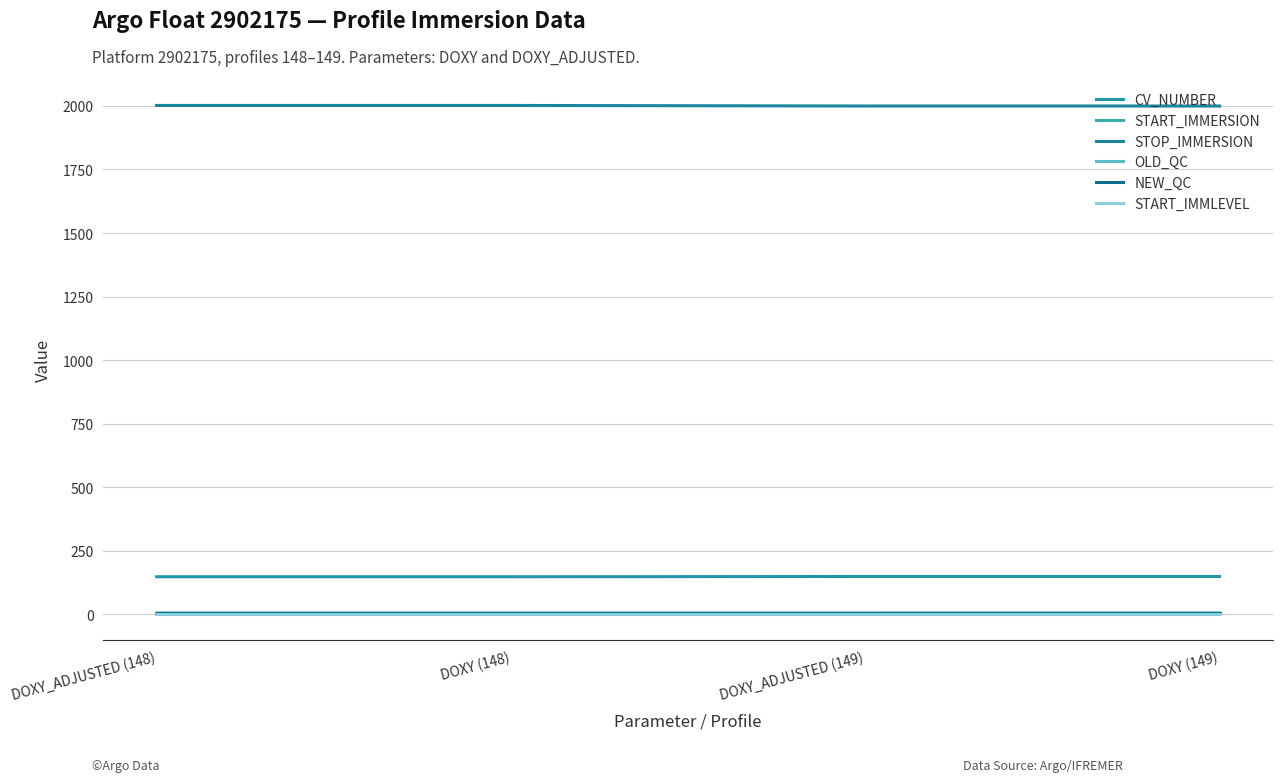

What is the value of the NEW_QC point at the 3rd from the left?

4.0